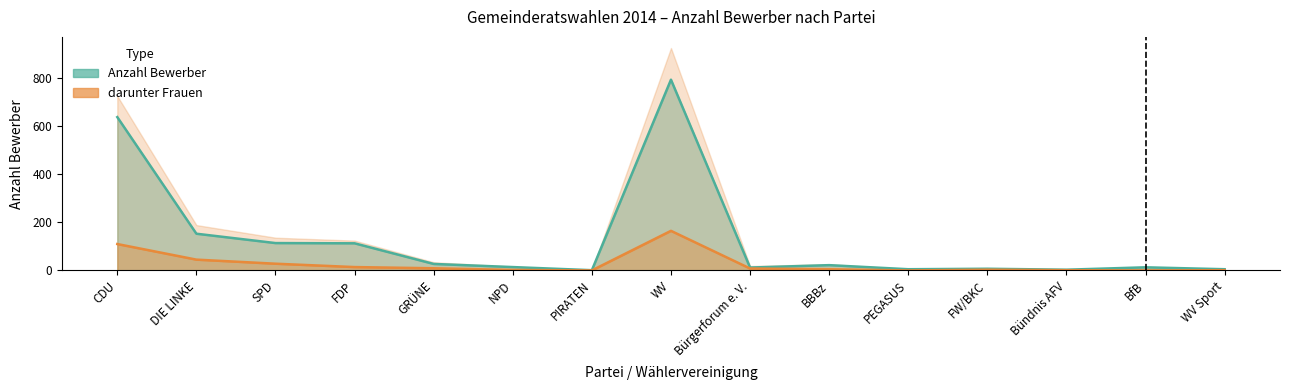

What are all the series names shown in the legend?

Anzahl Bewerber, darunter Frauen